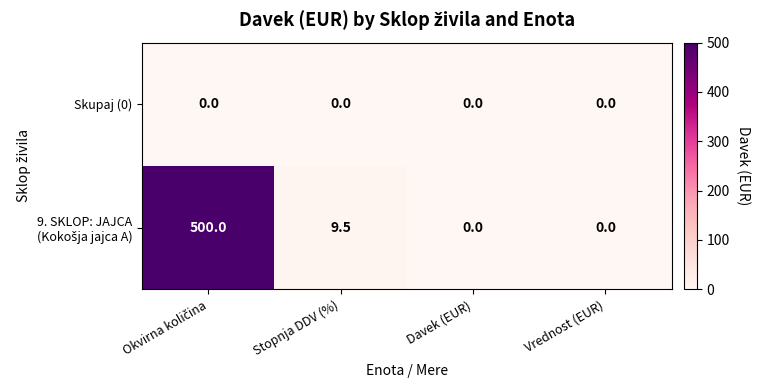

How many series are shown in this chart?

2